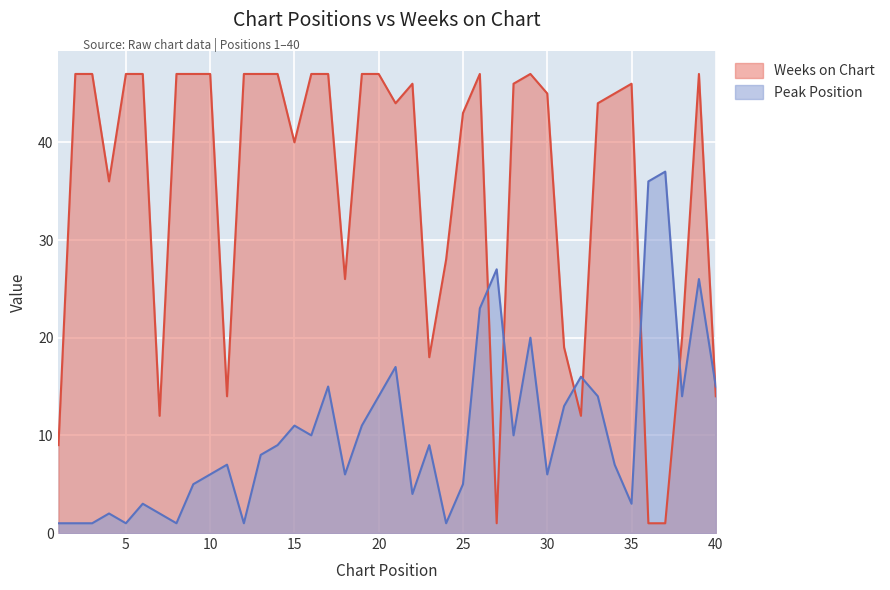

How many times do Peak Position and Weeks on Chart cross each other?

7